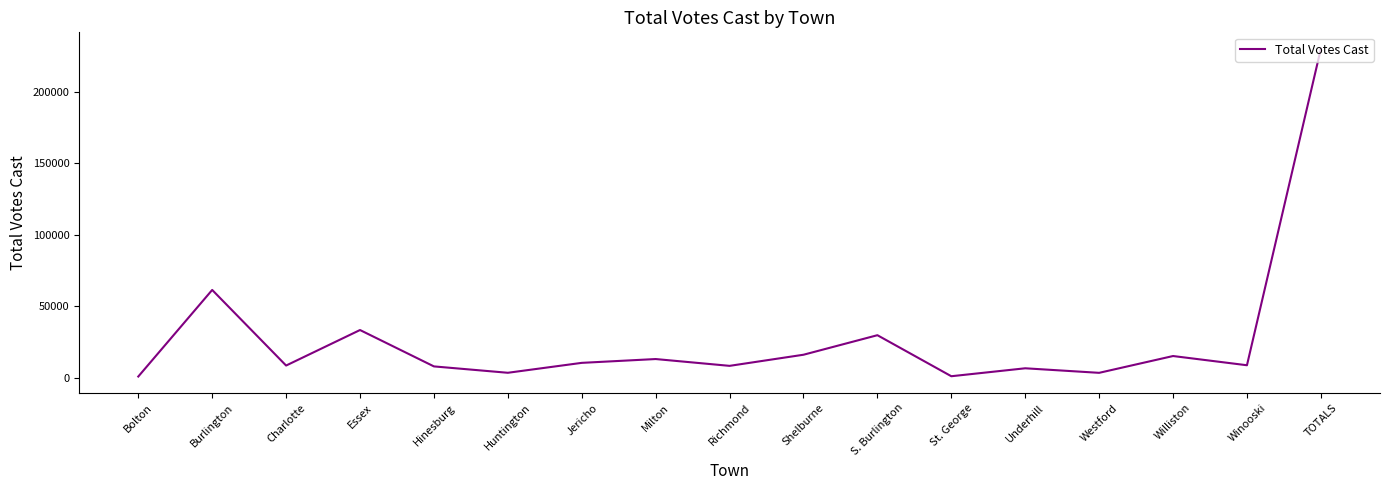

True or false: the data shows 8794 at Winooski.

True